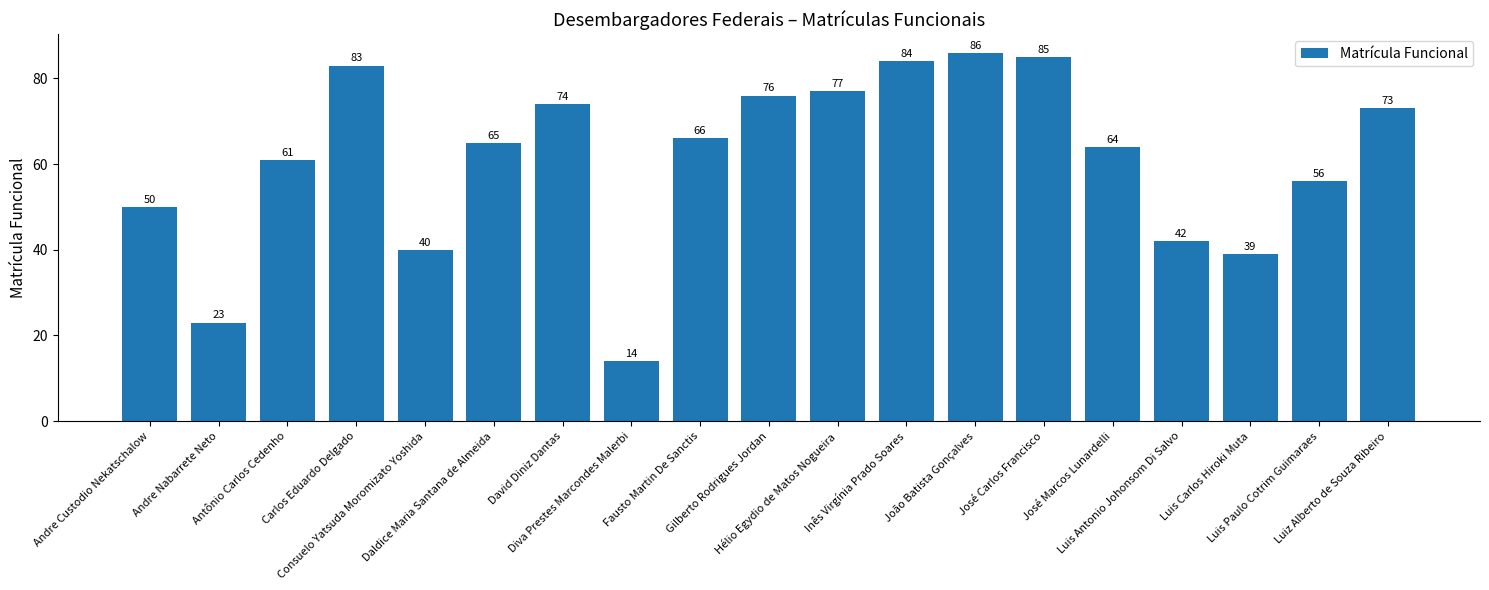

List the labels in order of value, smallest first.

Diva Prestes Marcondes Malerbi, Andre Nabarrete Neto, Luis Carlos Hiroki Muta, Consuelo Yatsuda Moromizato Yoshida, Luis Antonio Johonsom Di Salvo, Andre Custodio Nekatschalow, Luis Paulo Cotrim Guimaraes, Antônio Carlos Cedenho, José Marcos Lunardelli, Daldice Maria Santana de Almeida, Fausto Martin De Sanctis, Luiz Alberto de Souza Ribeiro, David Diniz Dantas, Gilberto Rodrigues Jordan, Hélio Egydio de Matos Nogueira, Carlos Eduardo Delgado, Inês Virgínia Prado Soares, José Carlos Francisco, João Batista Gonçalves